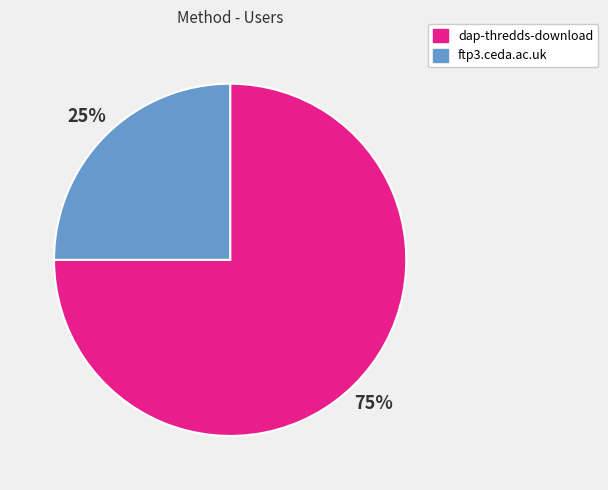

Which category accounts for the majority?

dap-thredds-download